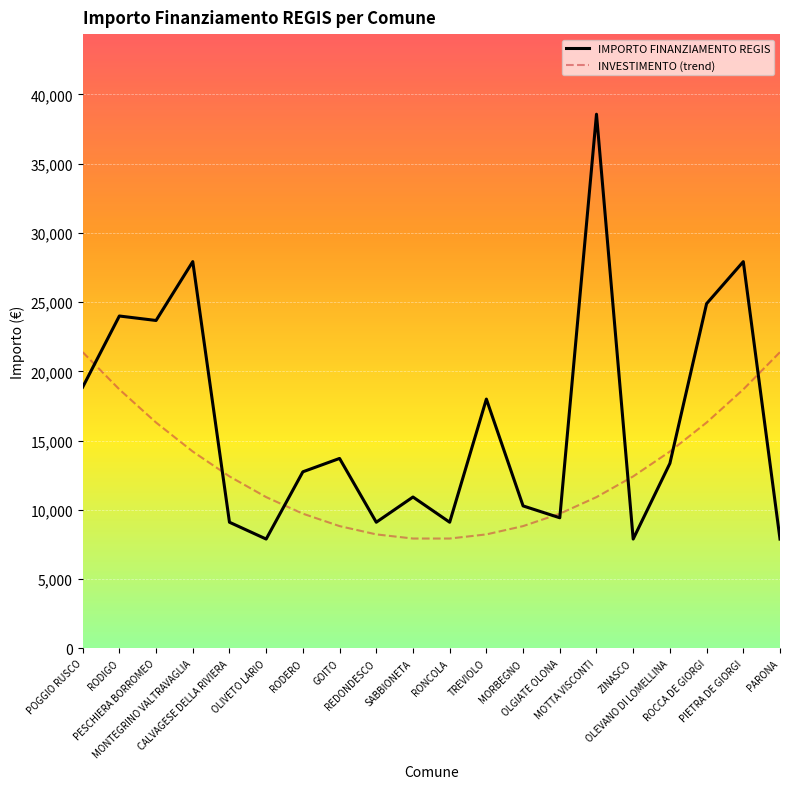

What position from the left is MONTEGRINO VALTRAVAGLIA?

4